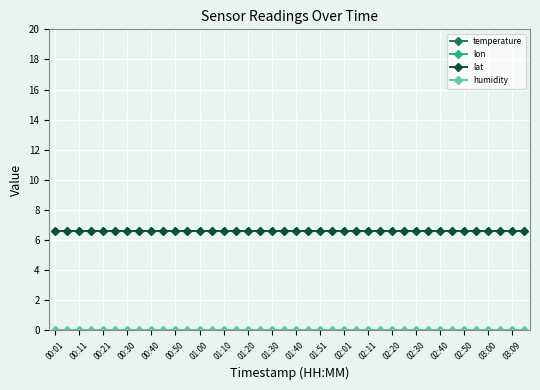

At which label is humidity closest to 0?

00:01